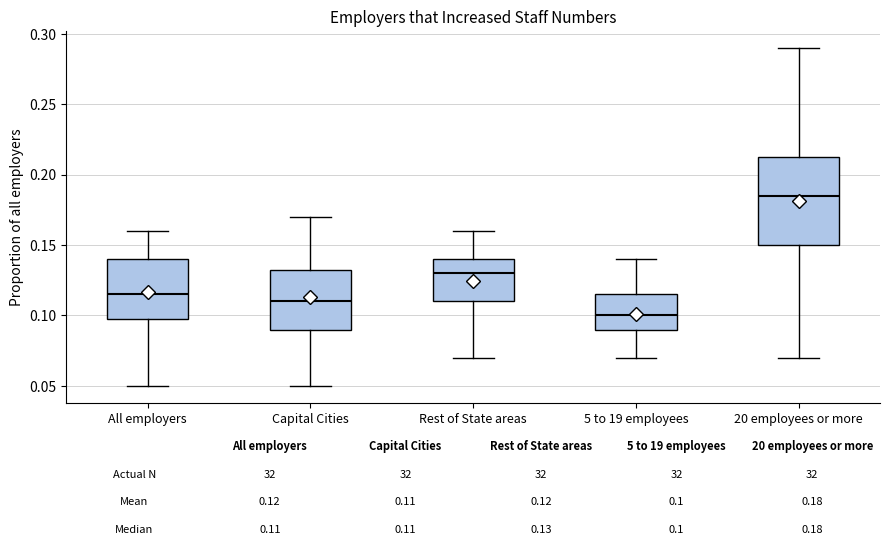

Which box has the highest median line?

20 employees or more